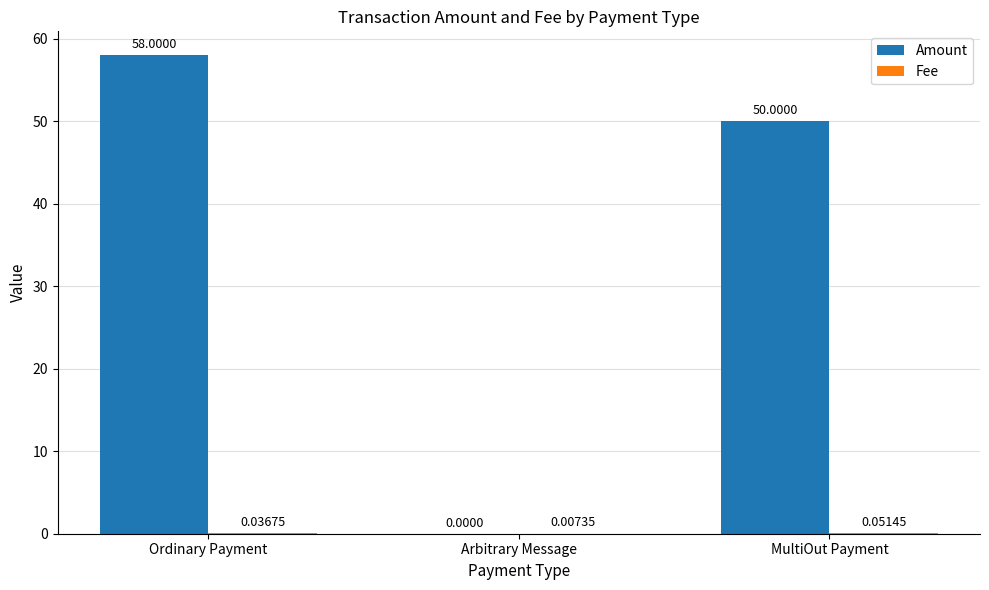

What is the sum of all Amount values?

108.0